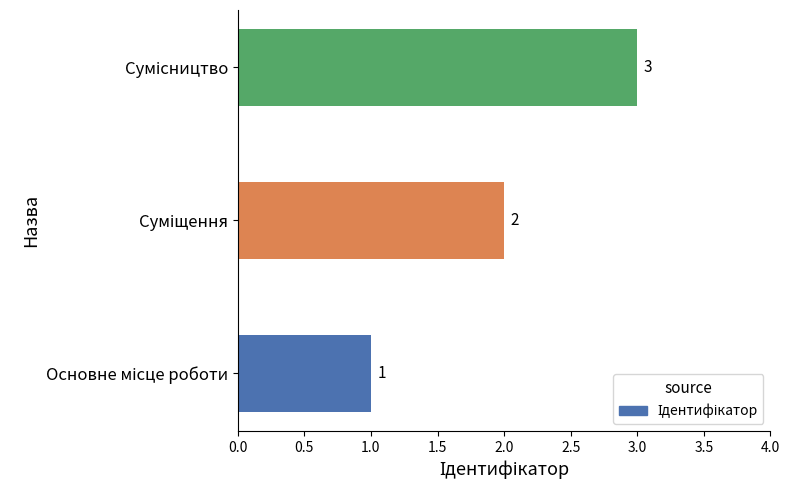

What is the maximum value shown in the chart?

3